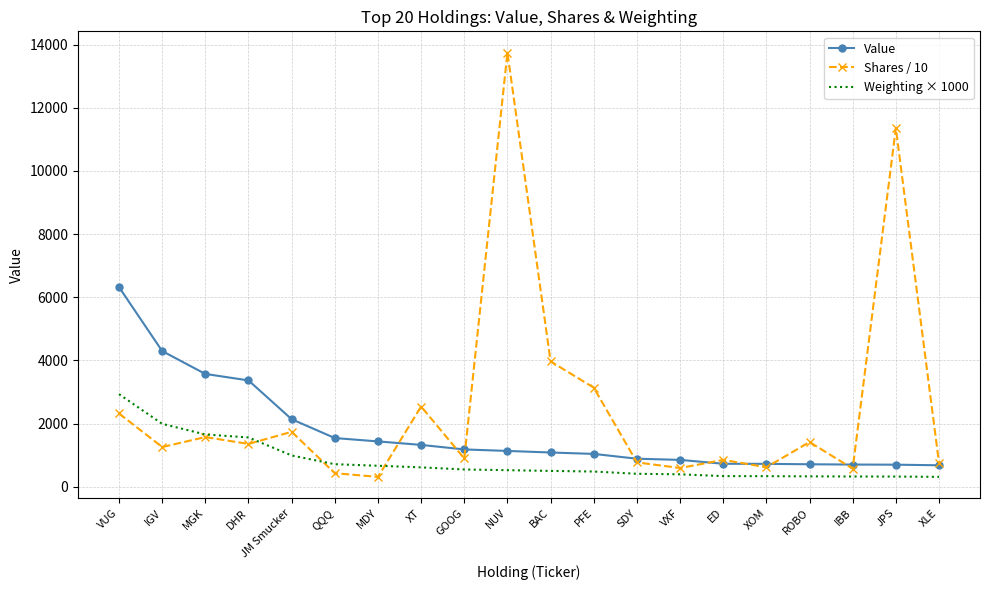

Is the value of Shares / 10 at VUG greater than the value of Weighting × 1000 at ED?

Yes